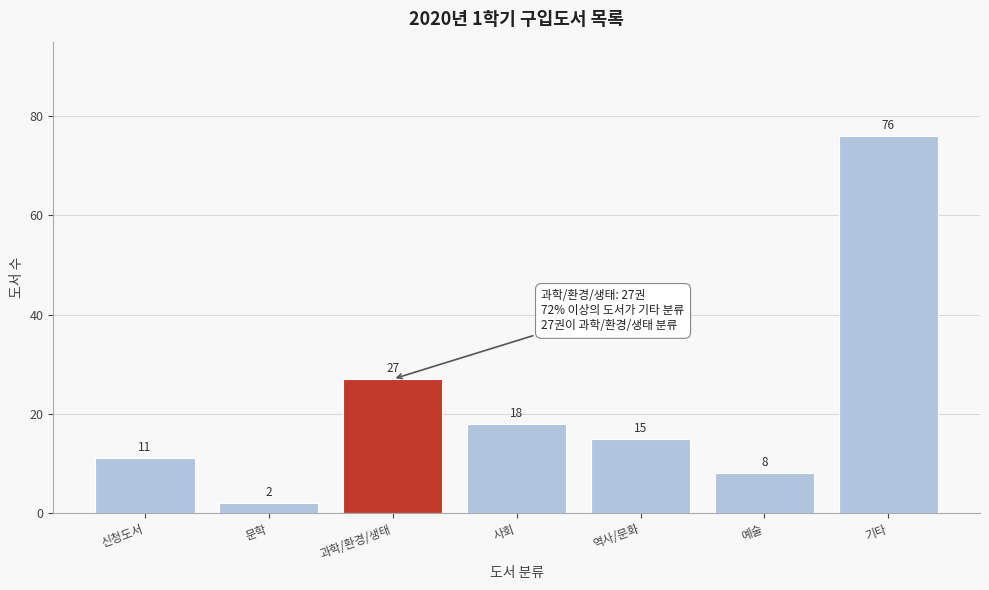

Reading left to right, transcribe all the data shown in this chart.

11	2	27	18	15	8	76